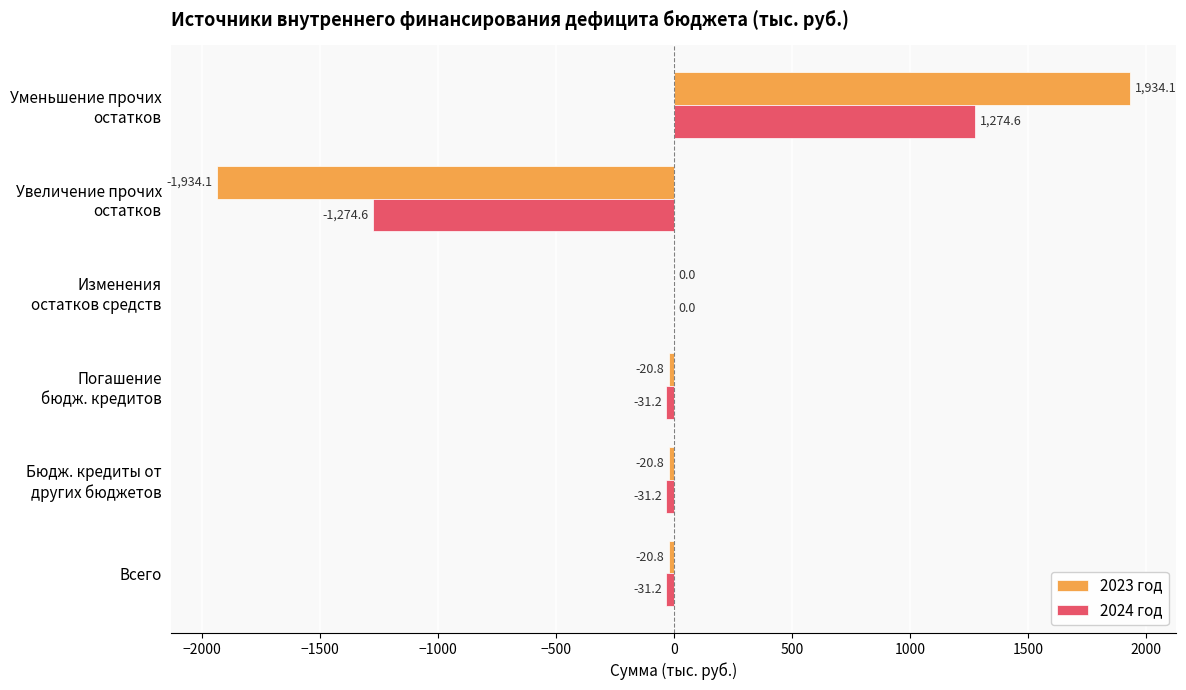

Which series has the largest total across all categories?

2023 год